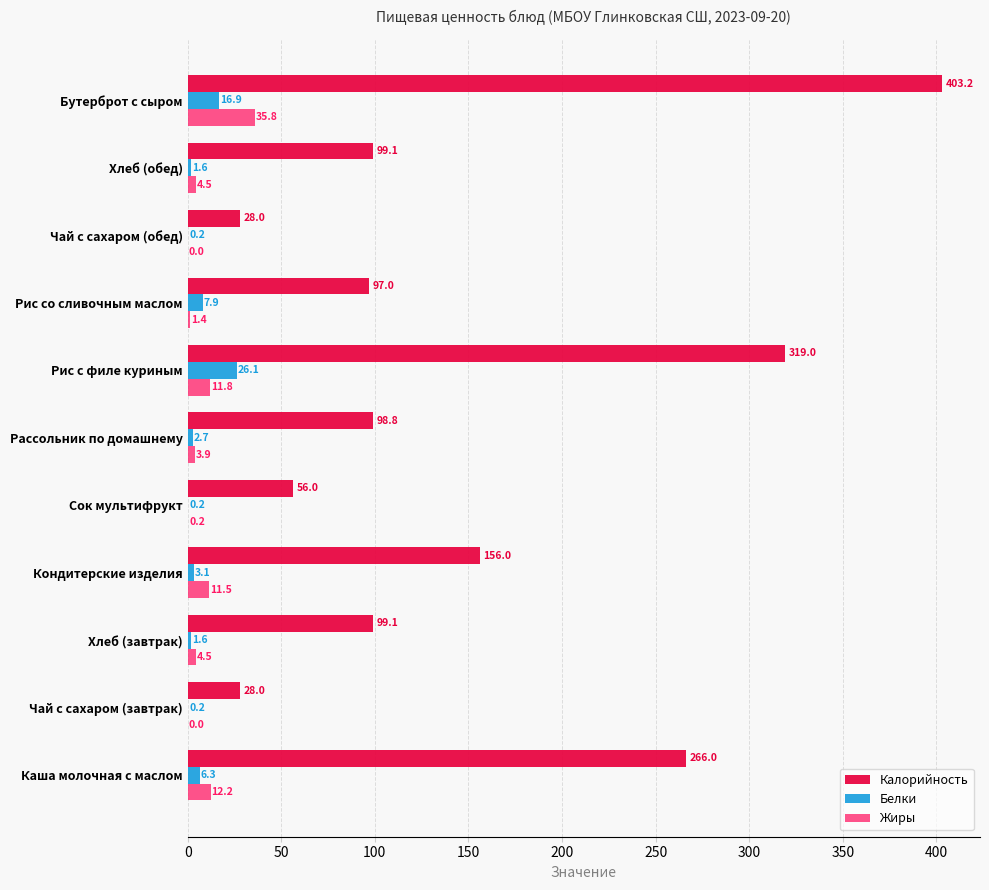

The value of Калорийность at Сок мультифрукт is 56.0. True or false?

True